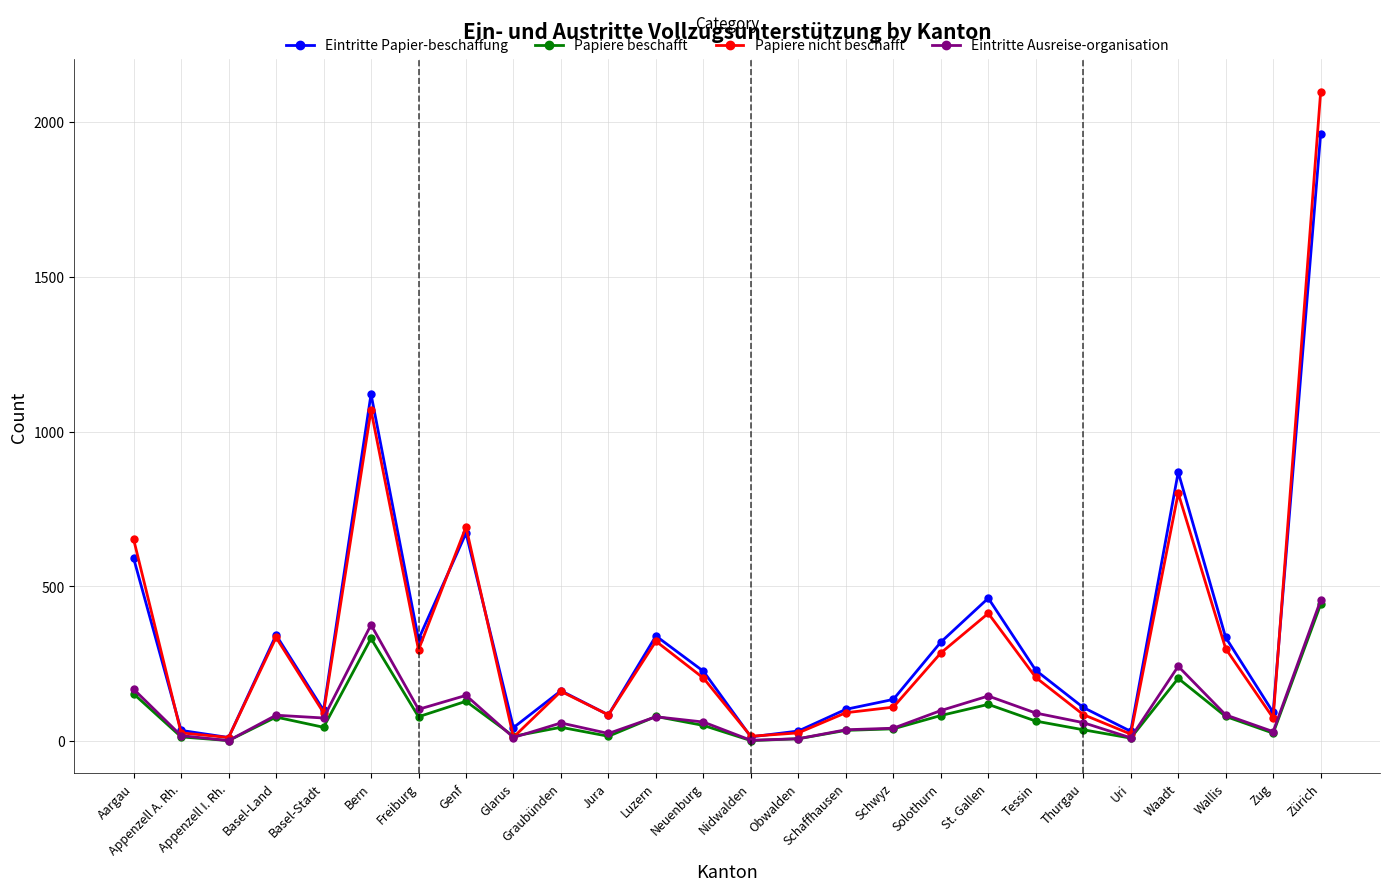

What is the label of the 2nd point from the left?

Appenzell A. Rh.